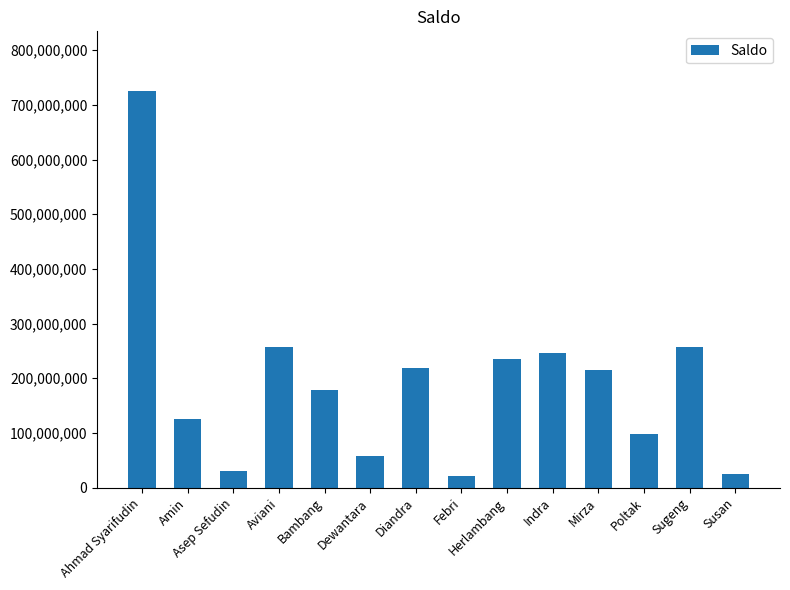

The value at Febri is 22145000. True or false?

True